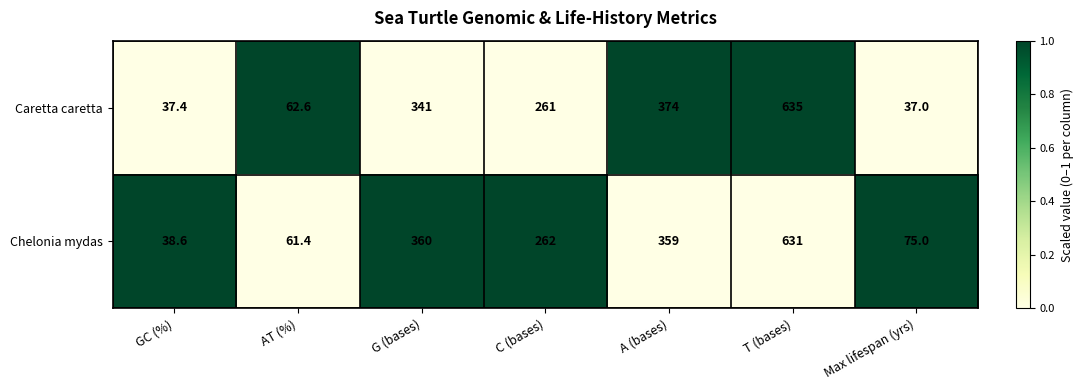

Which series has the largest range (max minus min)?

Caretta caretta